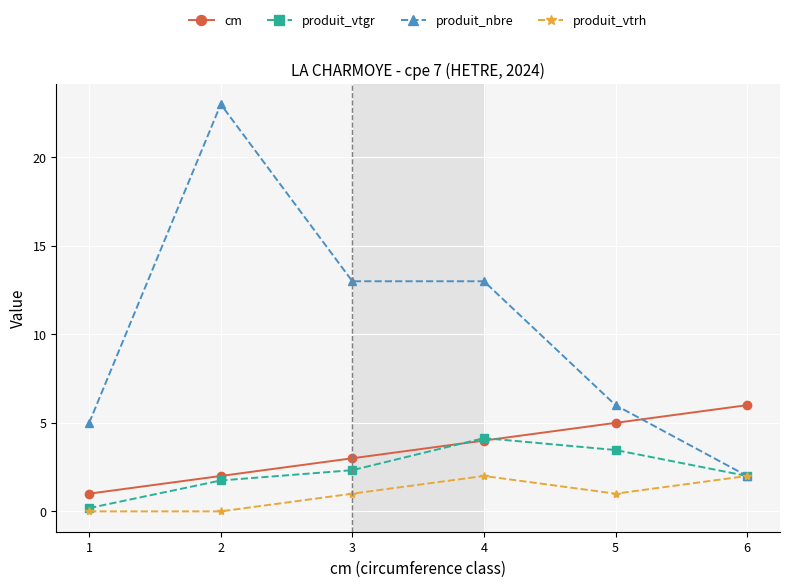

What is the total value across all series at 2?

26.7